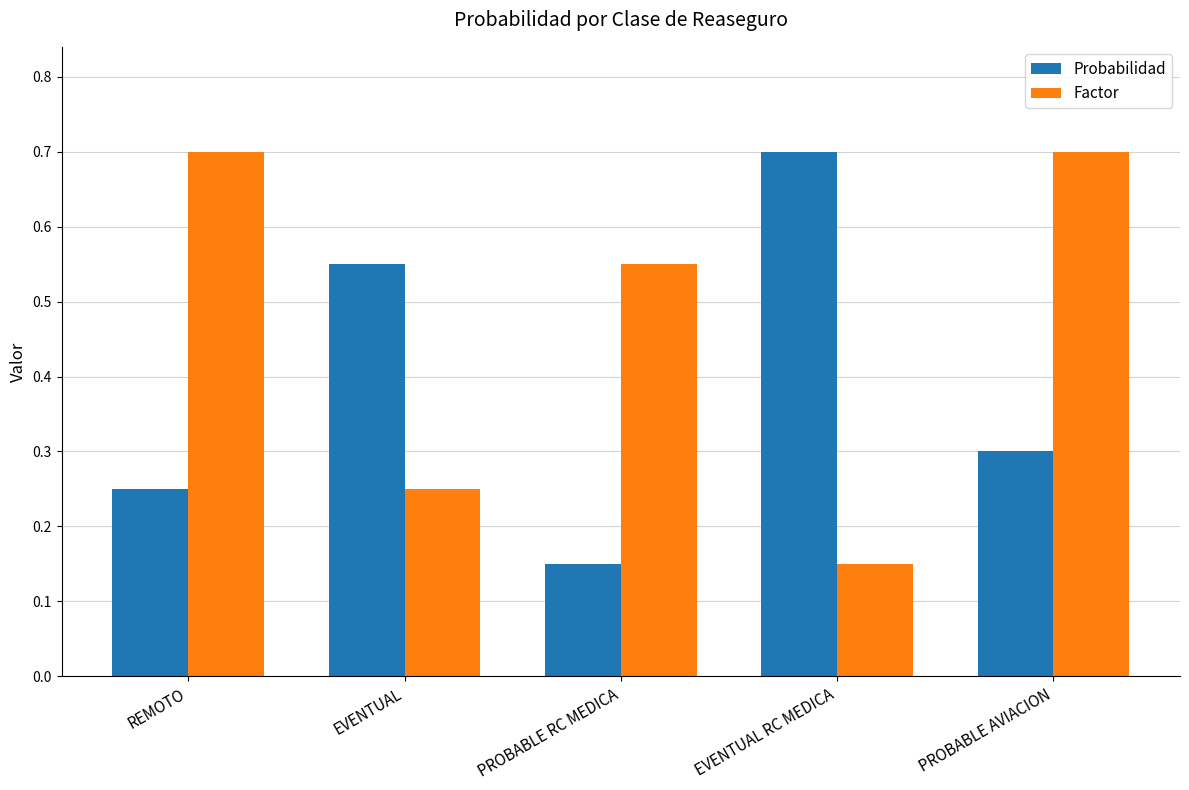

Is the value of Probabilidad at EVENTUAL RC MEDICA greater than the value of Factor at PROBABLE RC MEDICA?

Yes